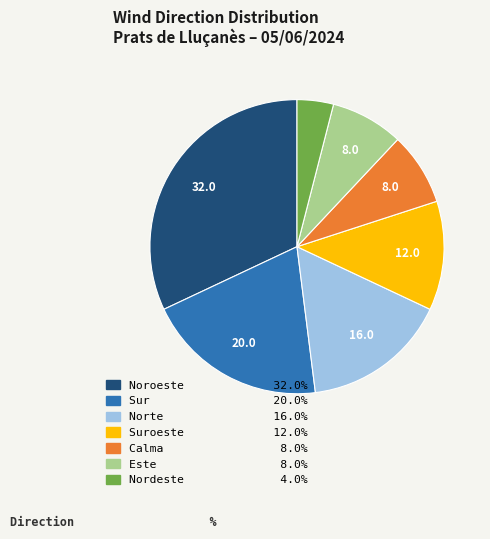

Does any single category account for the majority?

No